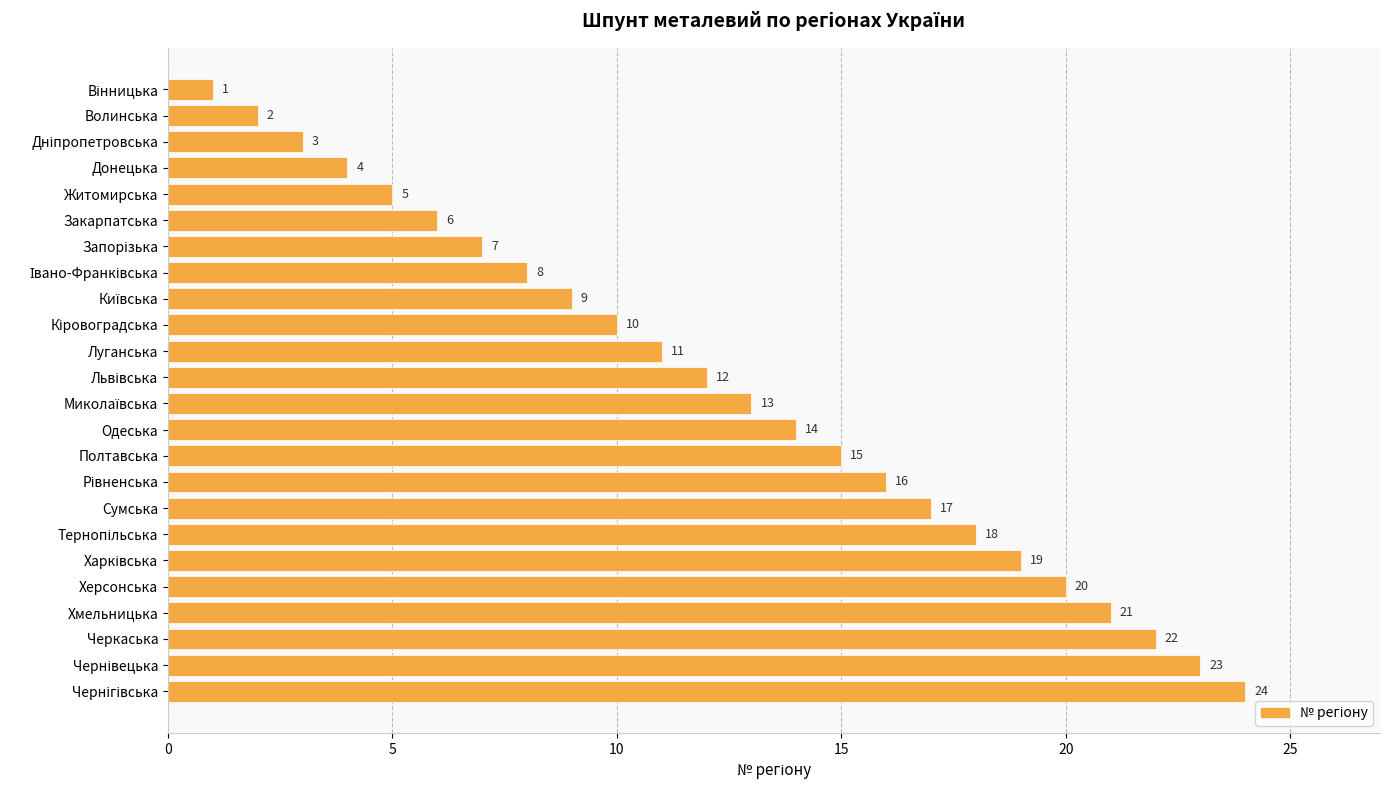

True or false: the data shows 11 at Луганська.

True